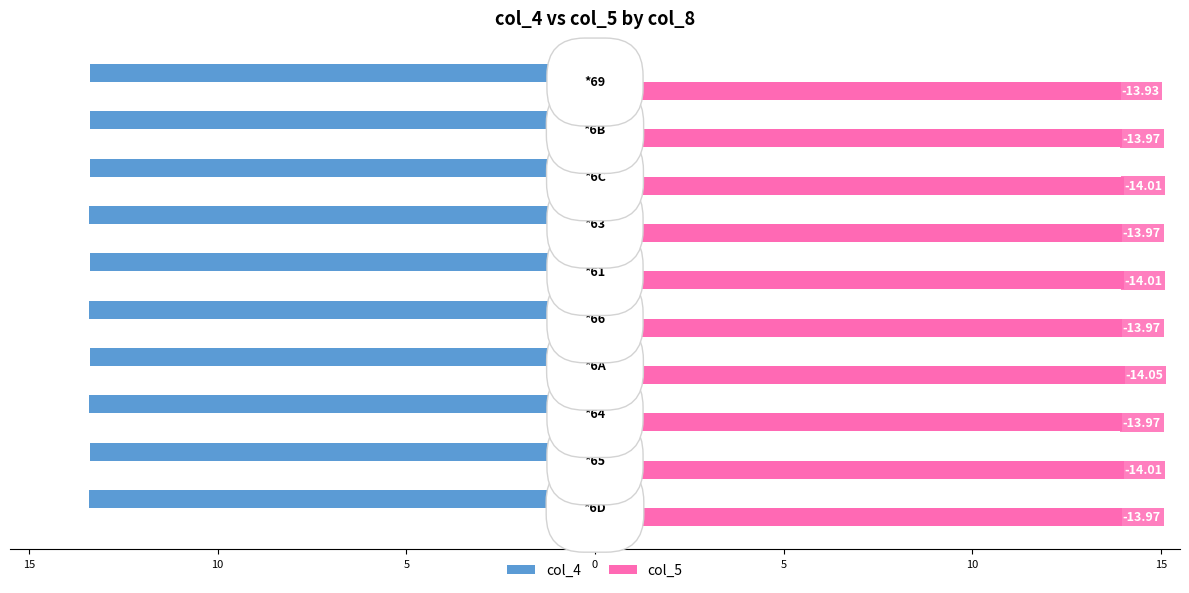

What is the difference between the maximum and minimum values in the col_5 series?

0.1